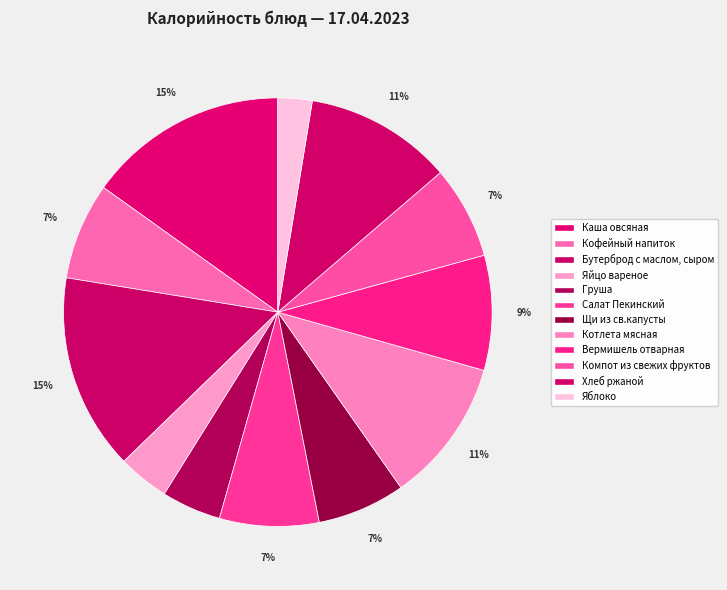

What percentage do Котлета мясная and Груша together represent?

15.4%